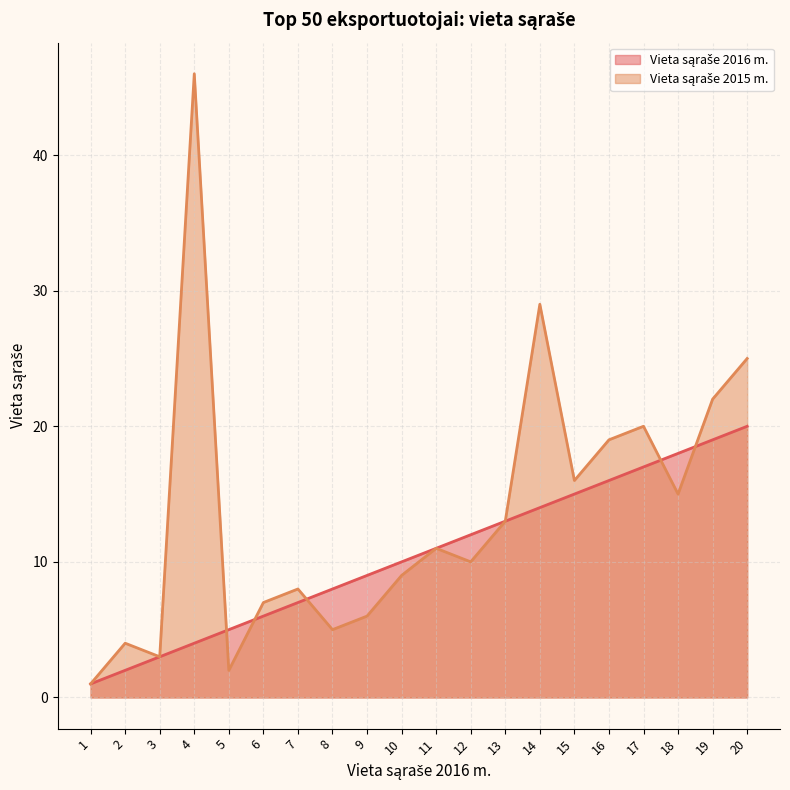

Where is the first local minimum for Vieta sąraše 2015 m.?

3